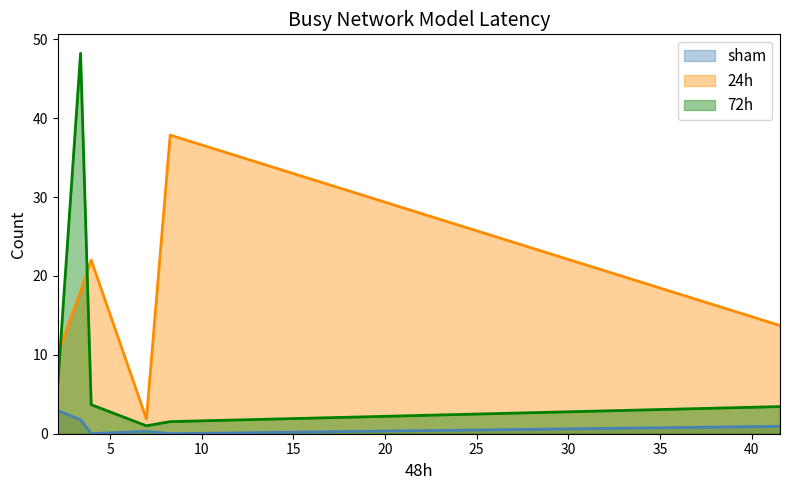

Does the chart have visible grid lines?

No